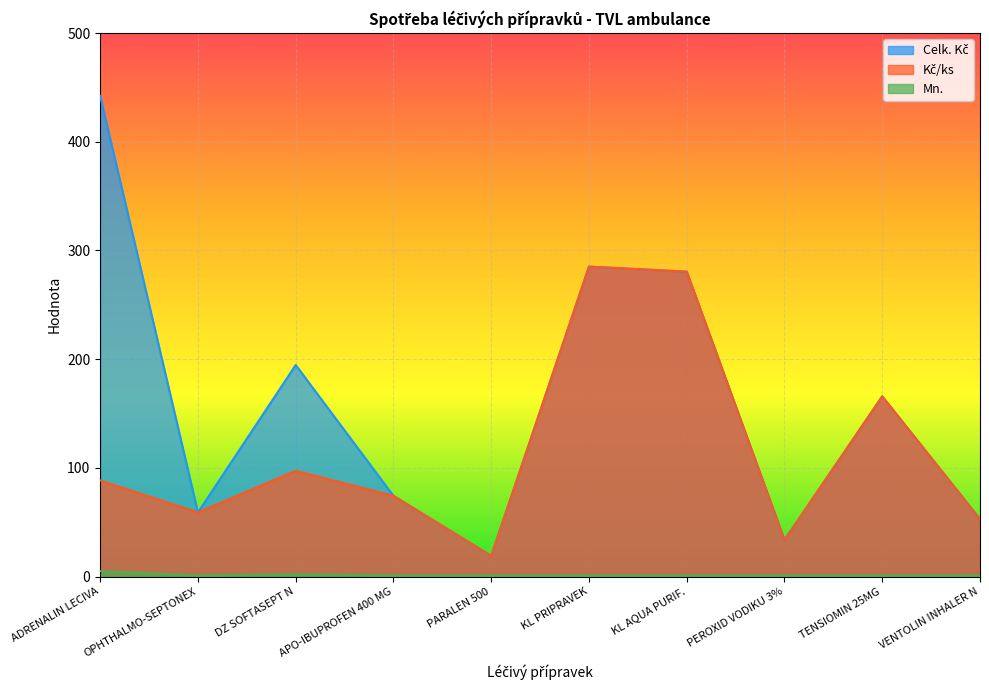

How many data points in Kč/ks are less than 88?

5